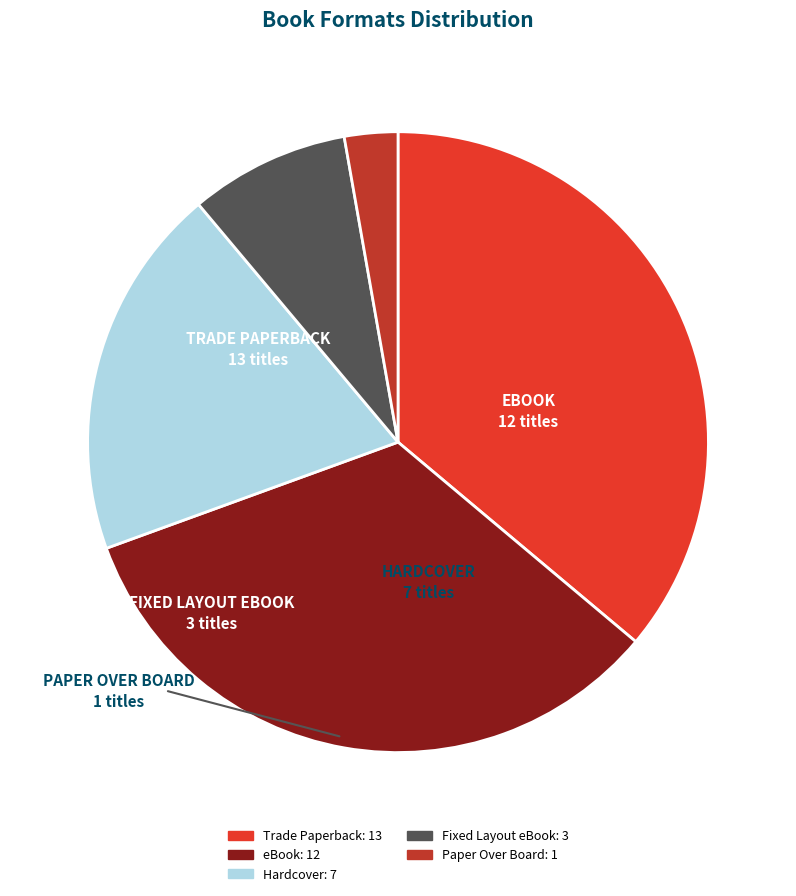

Rank the categories by value from lowest to highest.

Paper Over Board, Fixed Layout eBook, Hardcover, eBook, Trade Paperback